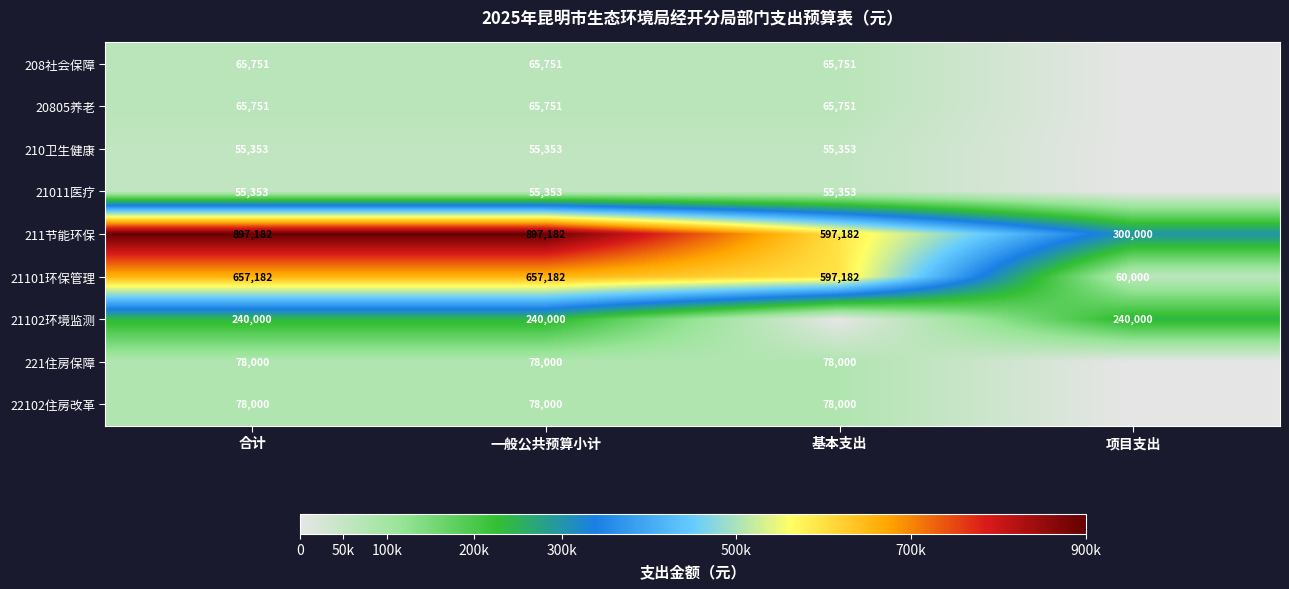

How many categories are shown in the chart?

4